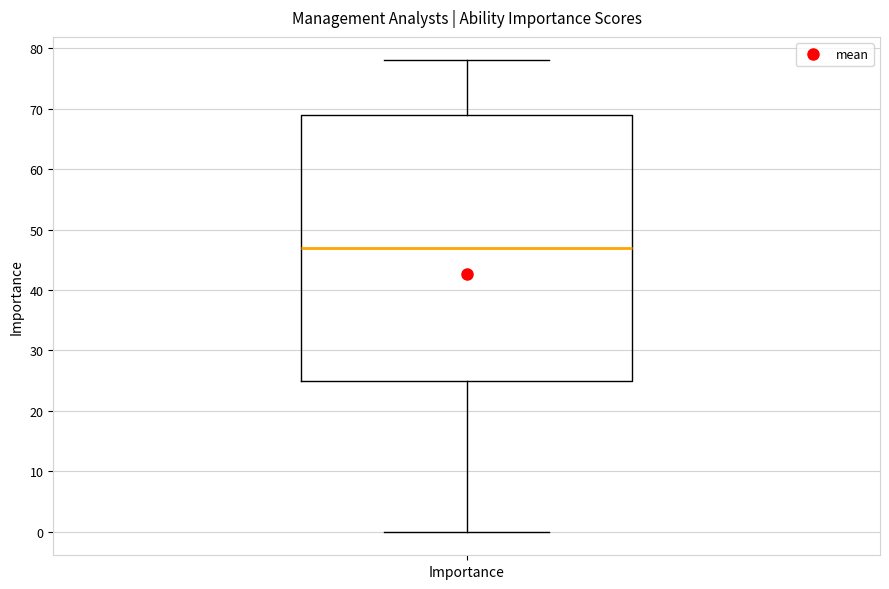

Read this box plot against the y-axis: the position of the median line, the range covered by the box, and the ends of both whiskers. The values are not printed on the chart, so give them approximately, as read against the axis.

median 47, box 25 to 69, whiskers 0 to 78